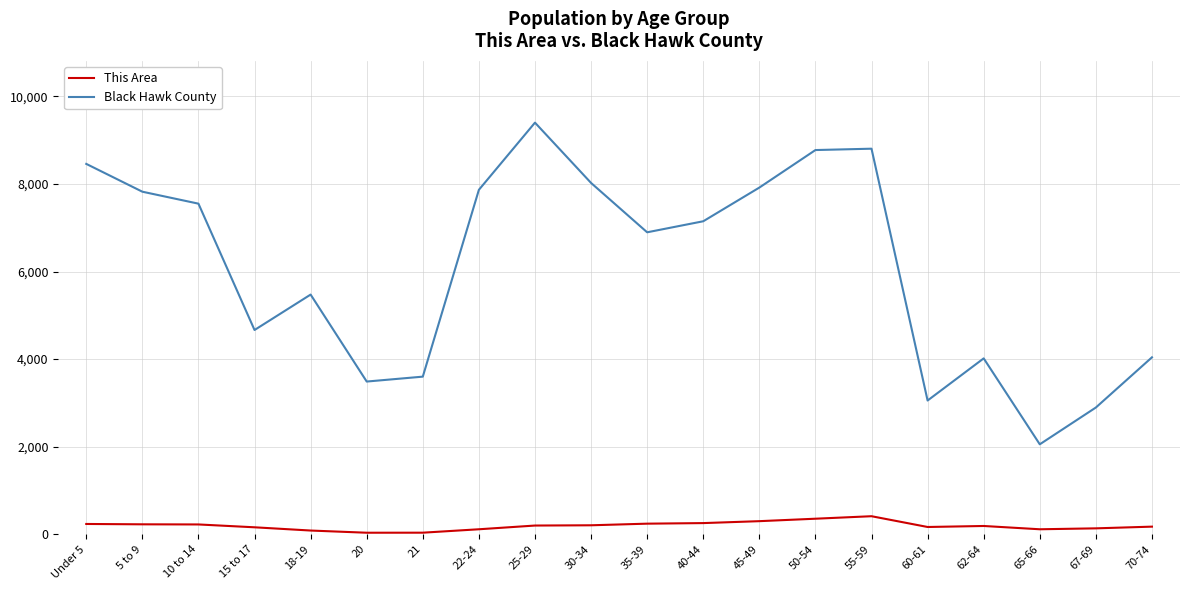

At 10 to 14, list the series in order from smallest to largest.

This Area, Black Hawk County